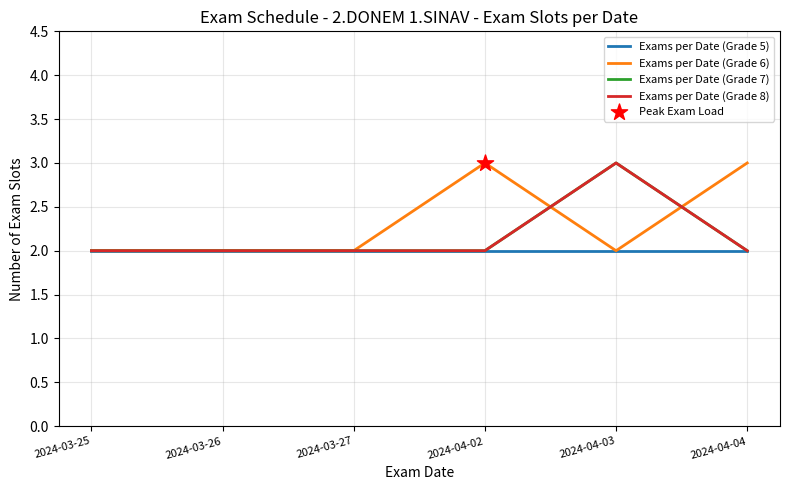

Is the value of Exams per Date (Grade 7) at 2024-03-26 greater than the value of Exams per Date (Grade 6) at 2024-03-27?

No